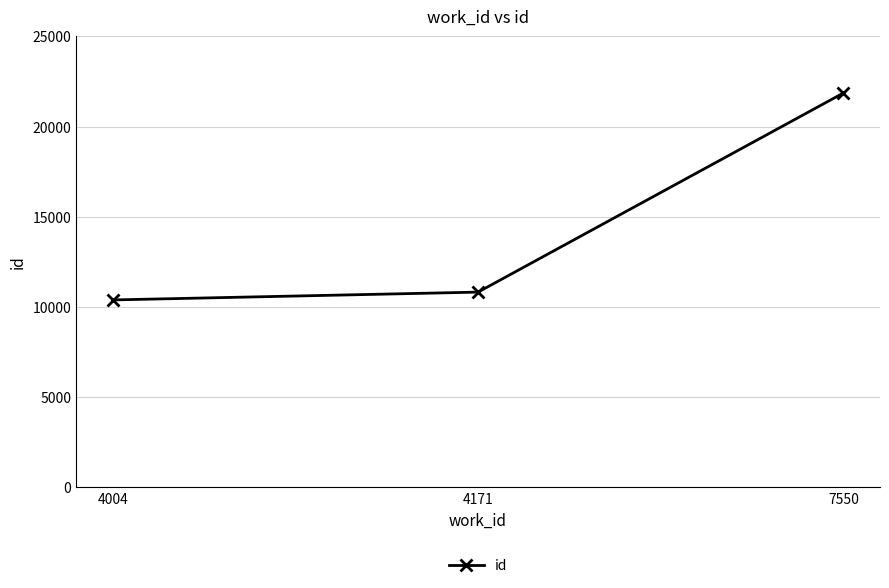

What is the change in value from 4004 to 7550?

+11473